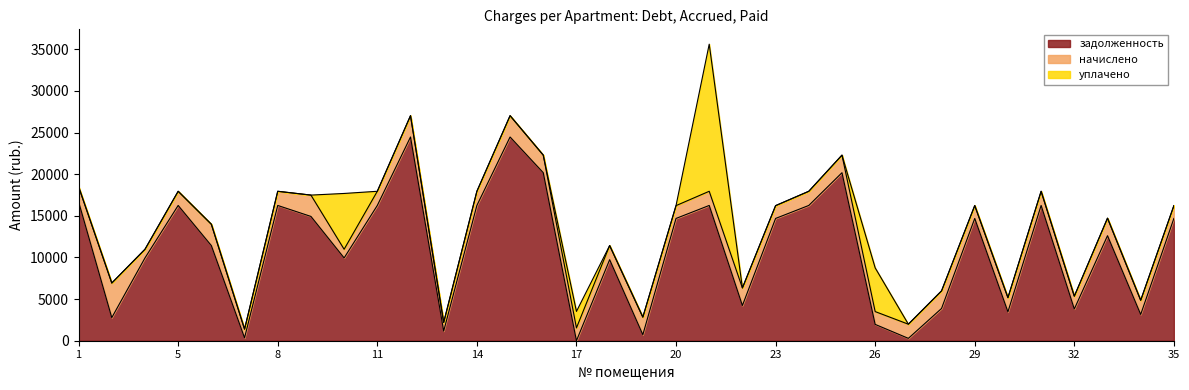

What is the maximum value for задолженность?

24460.4